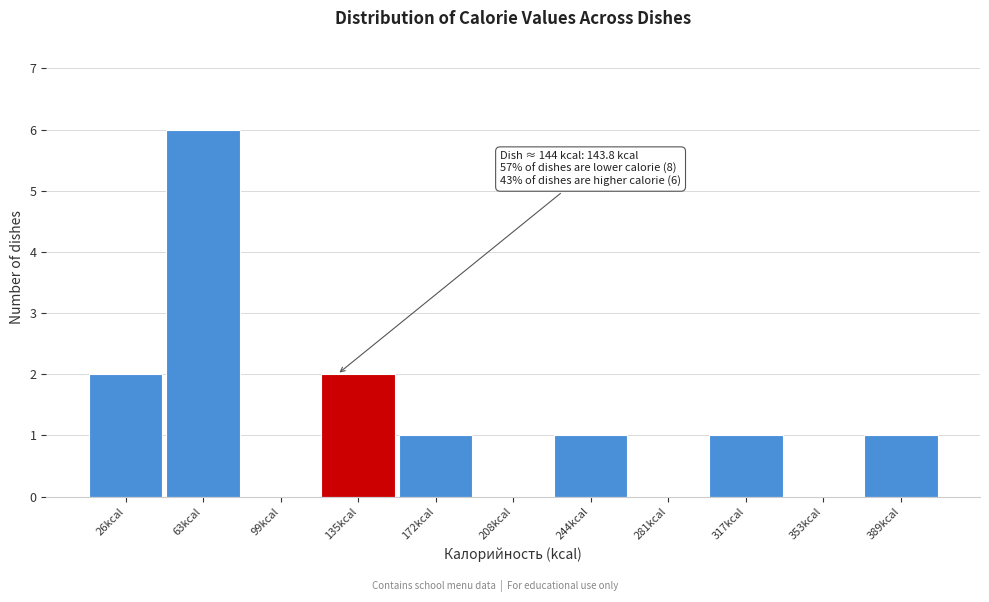

Reading left to right, extract all data points from this chart.

26kcal=2	63kcal=6	99kcal=0	135kcal=2	172kcal=1	208kcal=0	244kcal=1	281kcal=0	317kcal=1	353kcal=0	389kcal=1